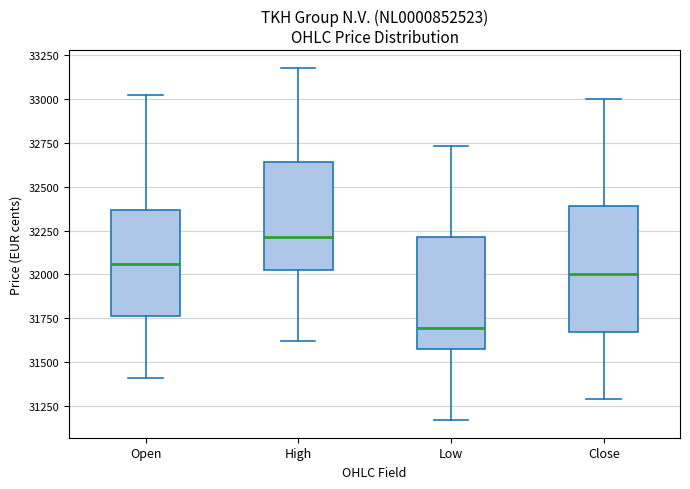

Reading left to right, read every box against the y-axis: the position of its median line, the range the box covers, and the ends of its whiskers. The values are not printed on the chart, so give them approximately, as read against the axis.

Open: median 32050, box 31750 to 32350, whiskers 31400 to 33000
High: median 32200, box 32000 to 32650, whiskers 31600 to 33200
Low: median 31700, box 31550 to 32200, whiskers 31150 to 32750
Close: median 32000, box 31650 to 32400, whiskers 31300 to 33000